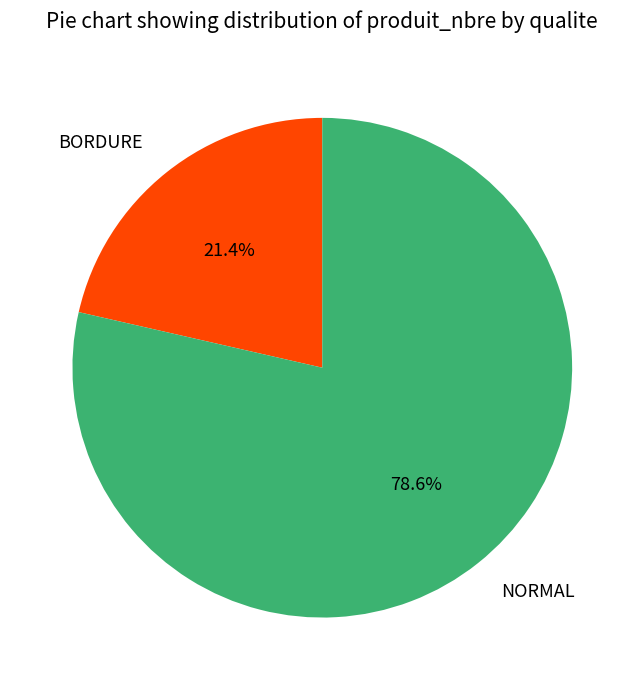

Rank the categories by value from lowest to highest.

BORDURE, NORMAL